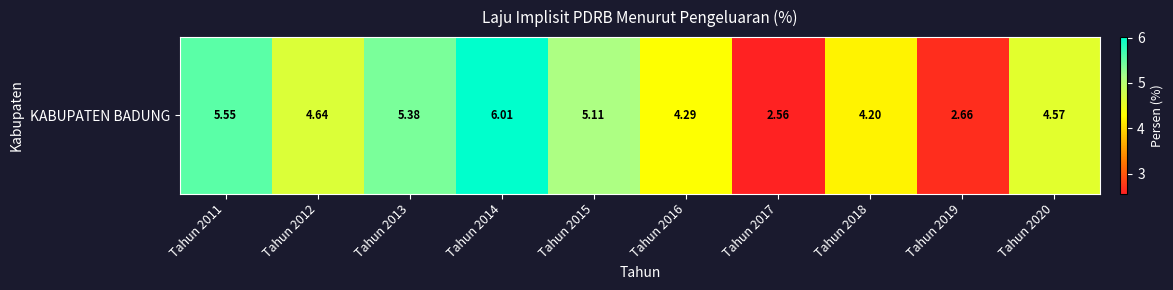

Reading right to left, what are all the values shown in this chart?

Tahun 2020=4.6	Tahun 2019=2.7	Tahun 2018=4.2	Tahun 2017=2.6	Tahun 2016=4.3	Tahun 2015=5.1	Tahun 2014=6.0	Tahun 2013=5.4	Tahun 2012=4.6	Tahun 2011=5.5